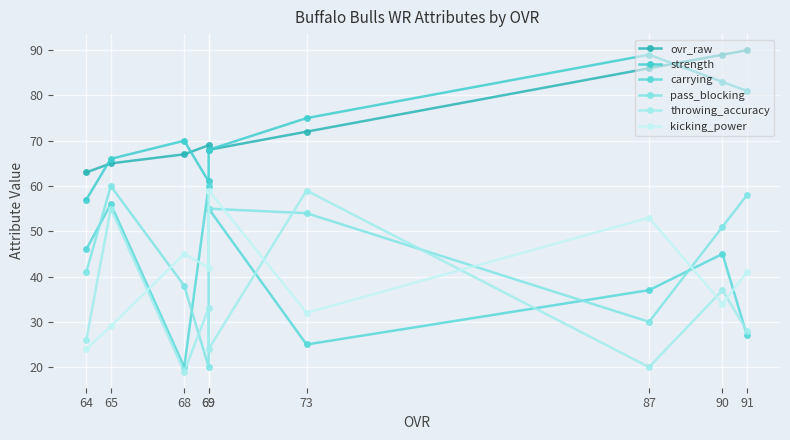

List the labels in order of kicking_power value, smallest first.

64, 65, 73, 90, 91, 69, 68, 87, 69